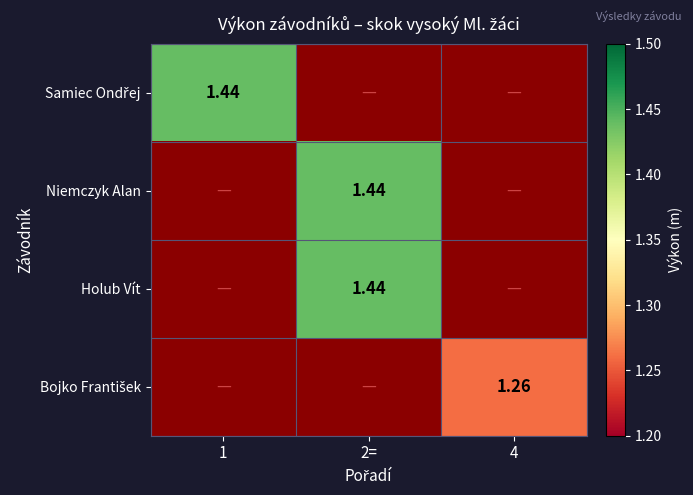

What is the minimum value shown in the chart?

1.3